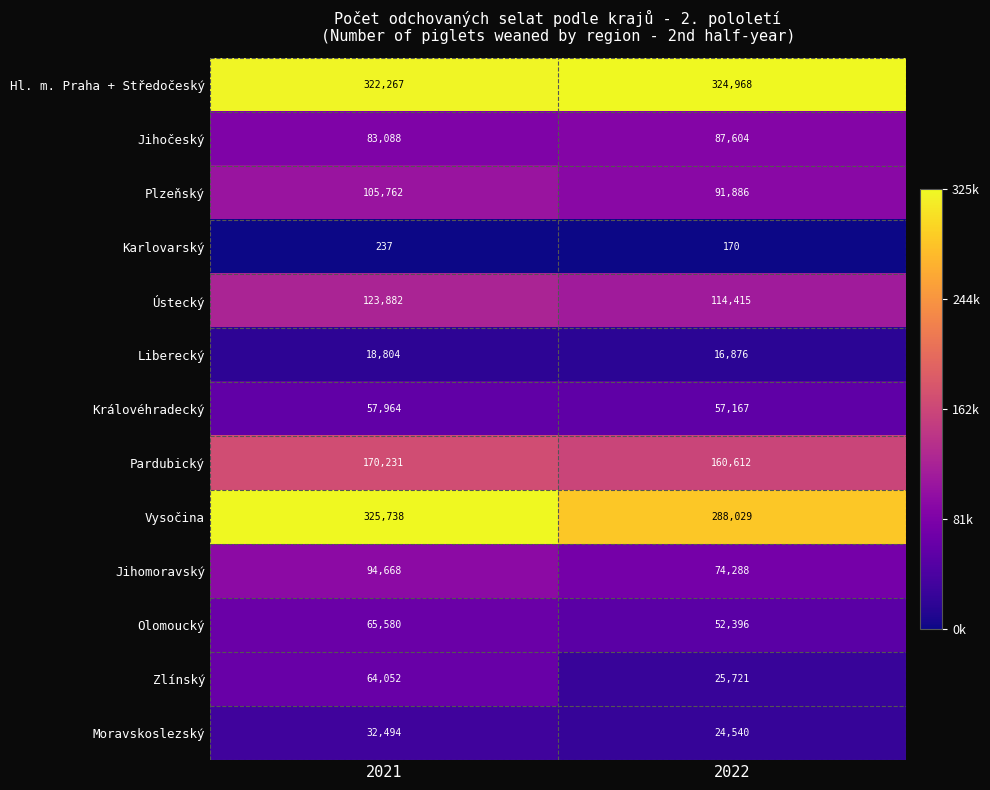

Is it true that Olomoucký equals 65580 at 2021?

True